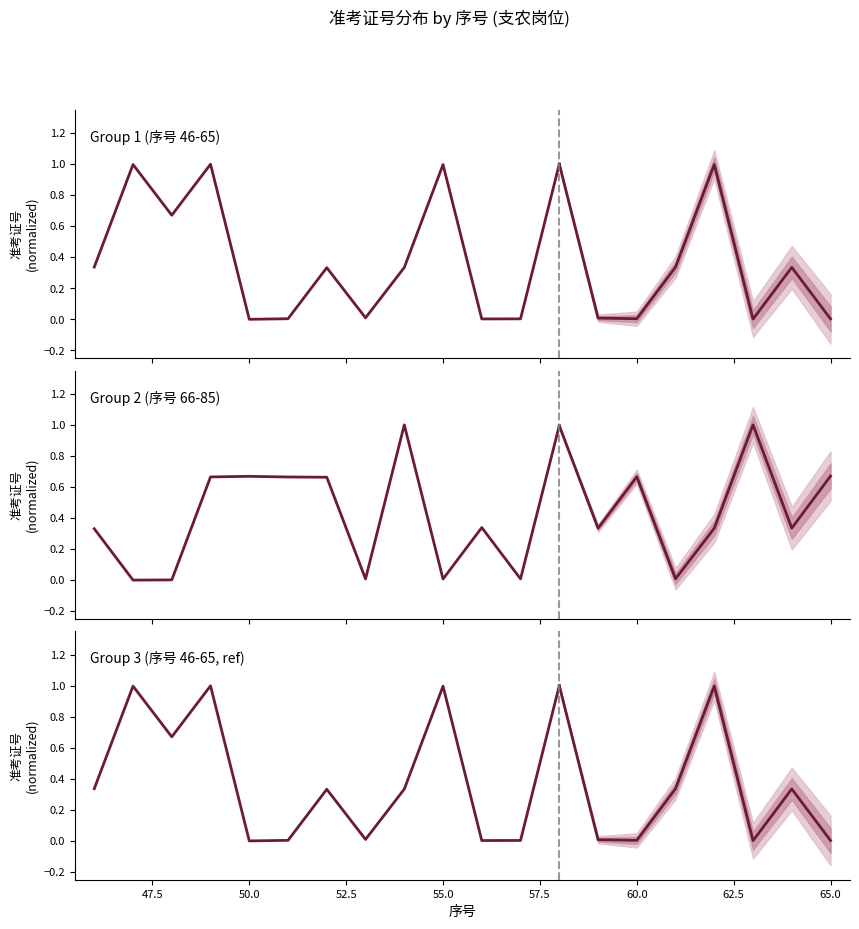

What is the highest value of the Group 2 (序号 66-85) series?

1.0